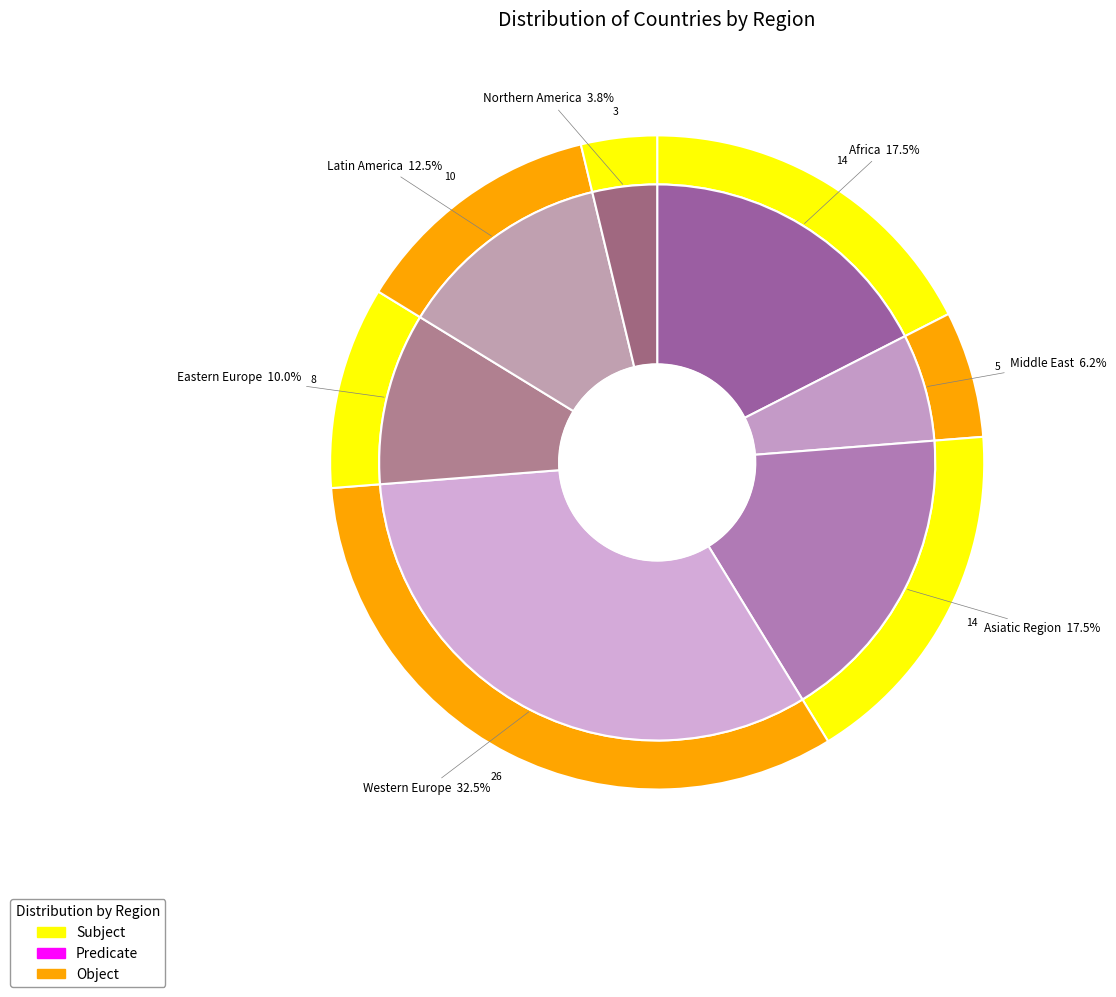

Is it true that Eastern Europe is 10% of the pie?

True